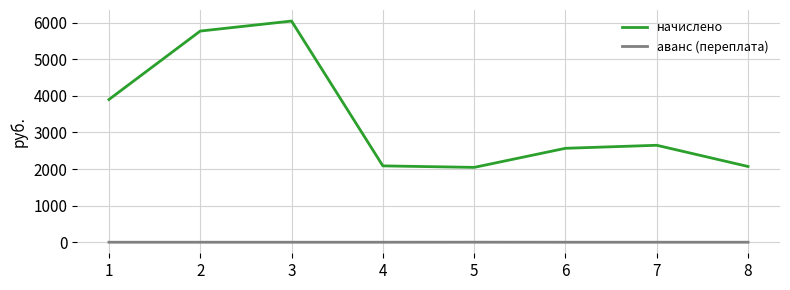

At 7, list the series in order from largest to smallest.

начислено, аванс (переплата)